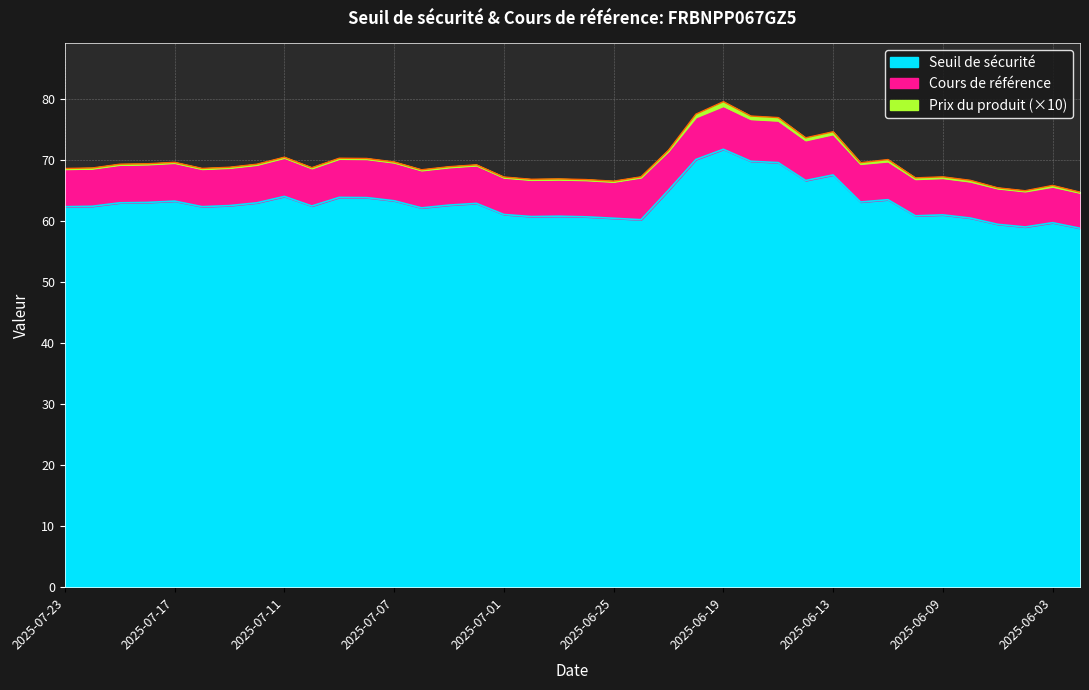

What is the difference between the maximum and minimum values in the Seuil de sécurité series?

12.9